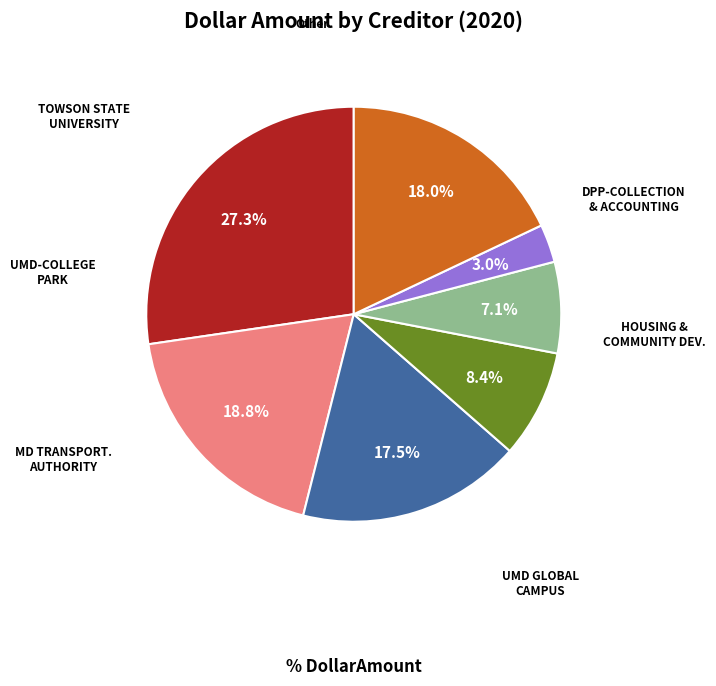

Is there any slice that represents more than half of the pie?

No